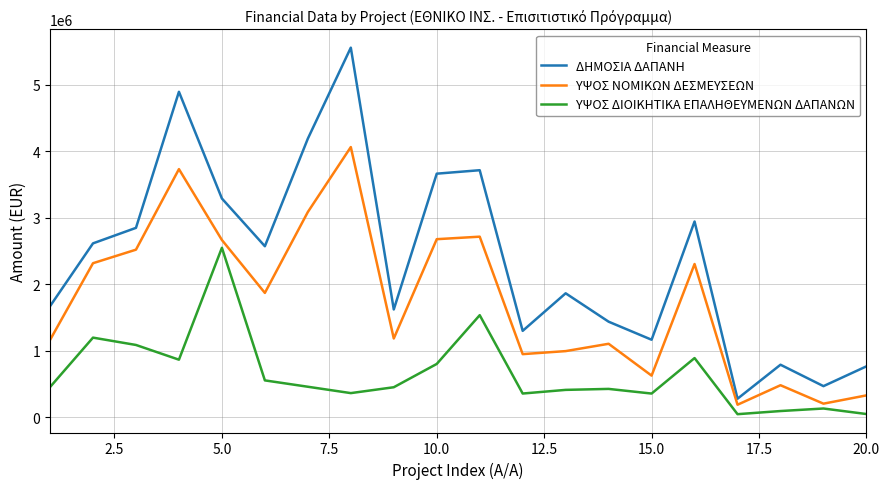

What is the highest value of the ΥΨΟΣ ΝΟΜΙΚΩΝ ΔΕΣΜΕΥΣΕΩΝ series?

4063463.4